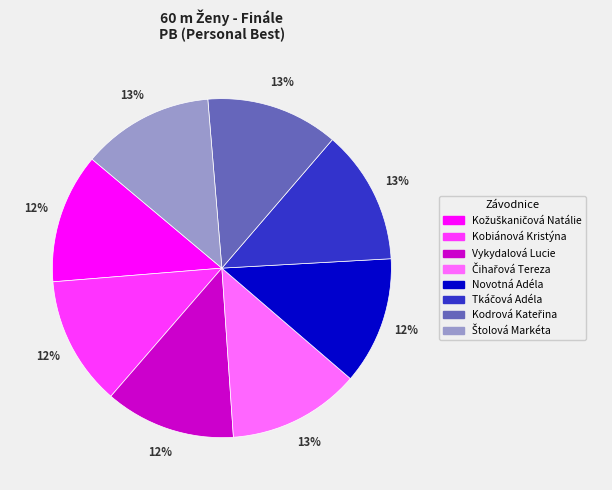

Is there a majority slice in this chart?

No